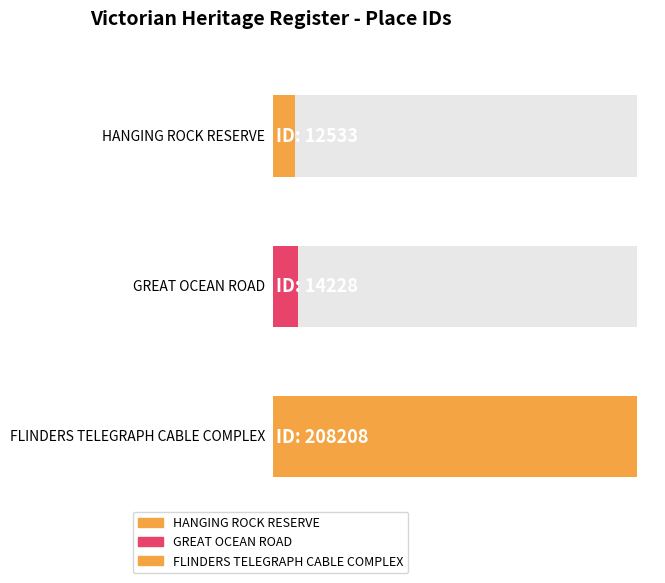

What is the difference between the values at FLINDERS TELEGRAPH CABLE COMPLEX and GREAT OCEAN ROAD?

193980